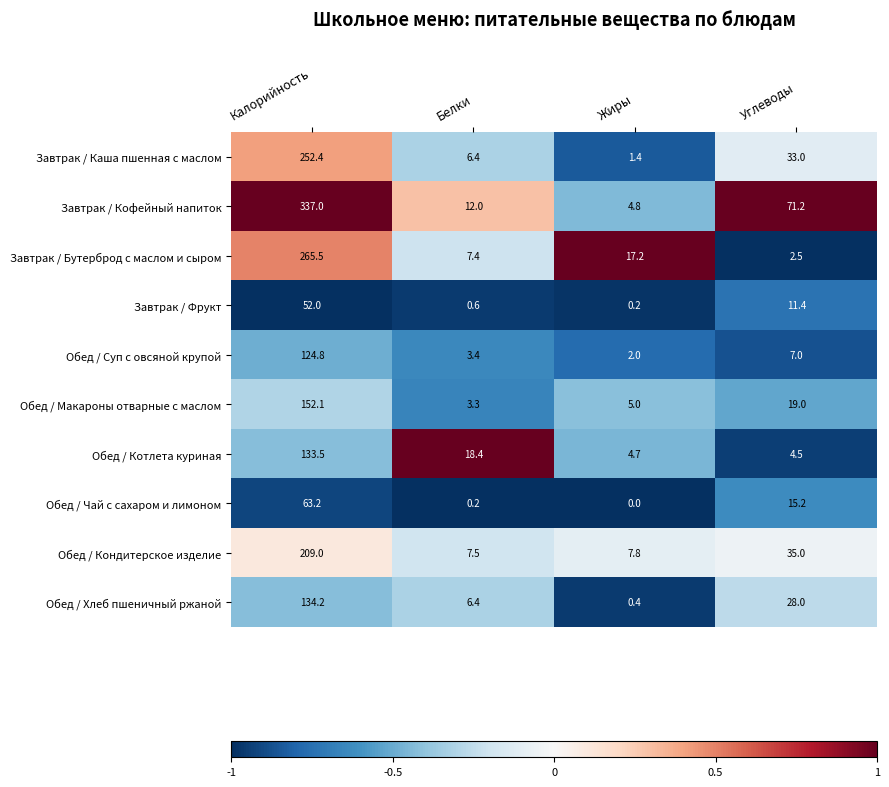

What is the difference between the maximum and minimum values in the Обед / Кондитерское изделие series?

201.5